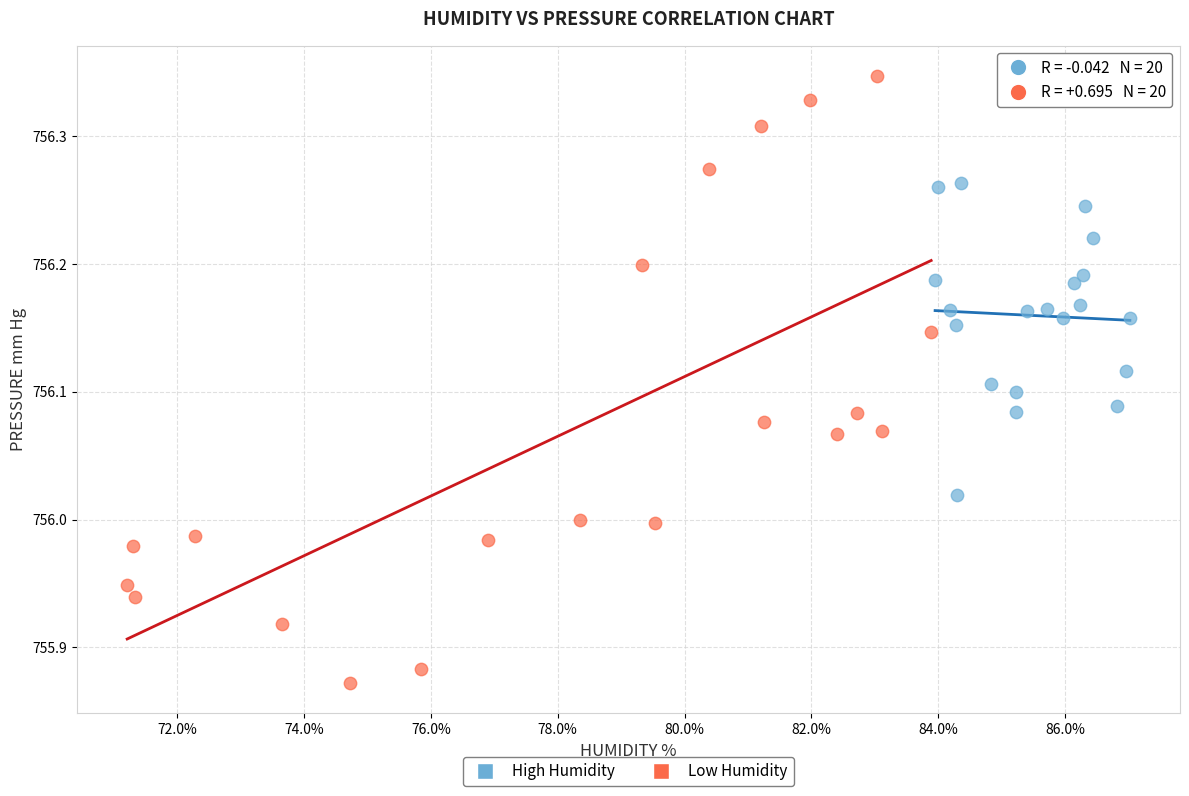

Which series reaches the maximum Y coordinate?

Low Humidity